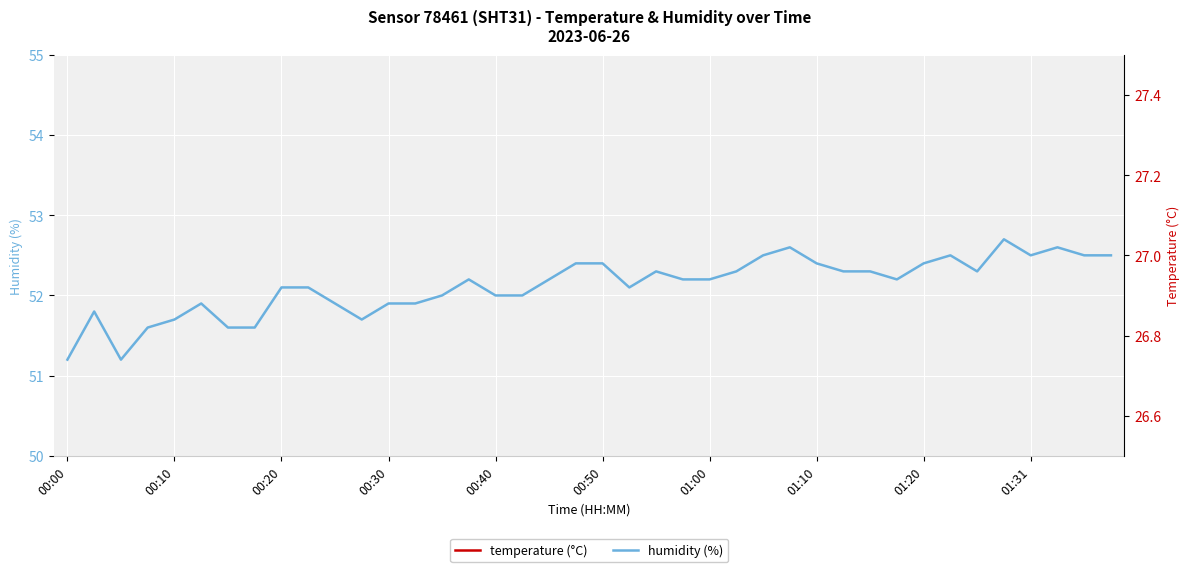

At how many categories does at least one series exceed 44?

40